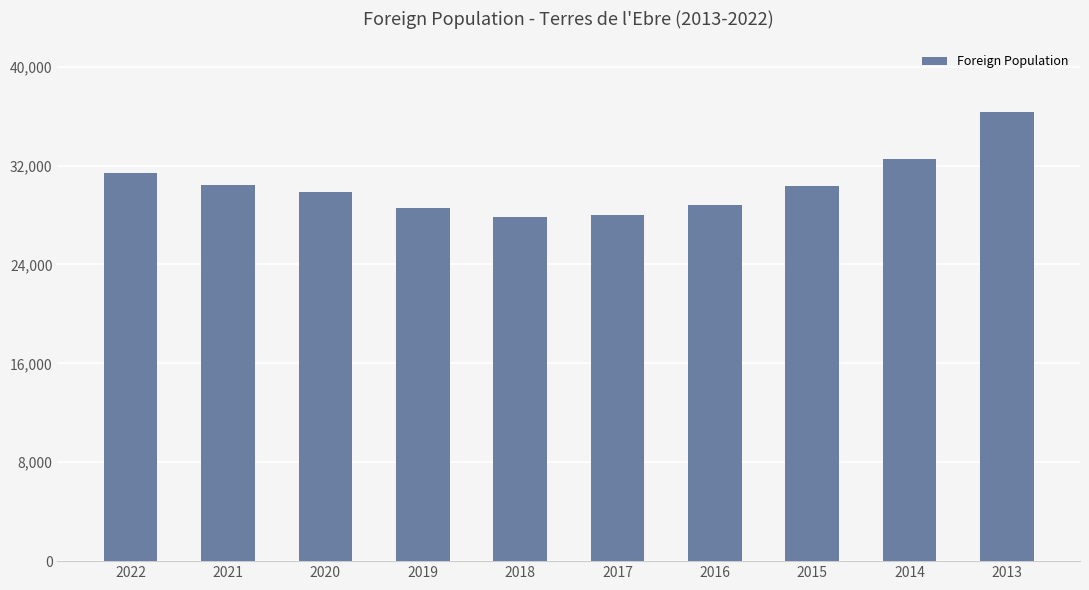

What is the difference between the second highest and second lowest values?

4547